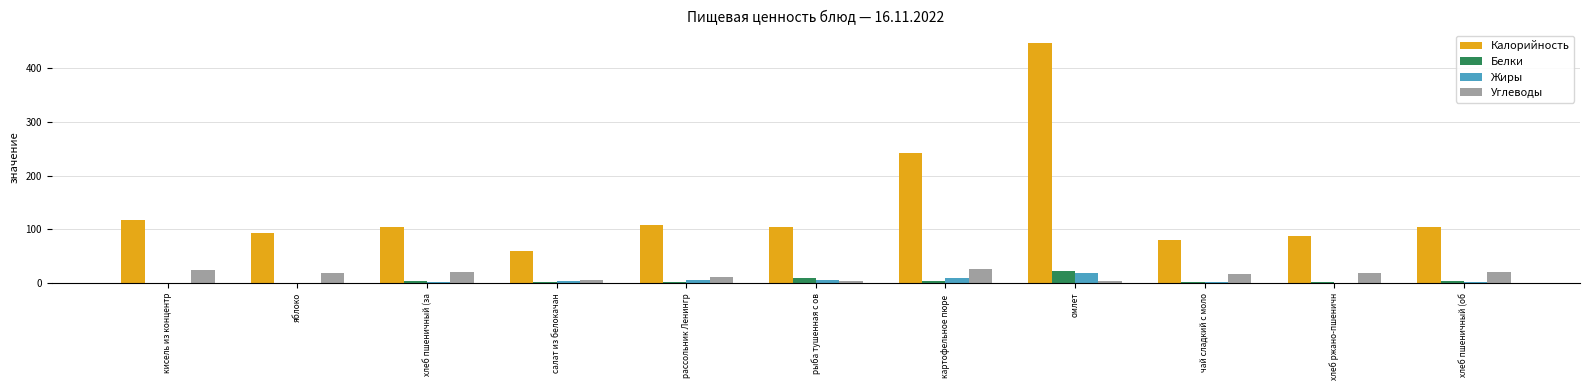

What is the sum of all Углеводы values?

170.0